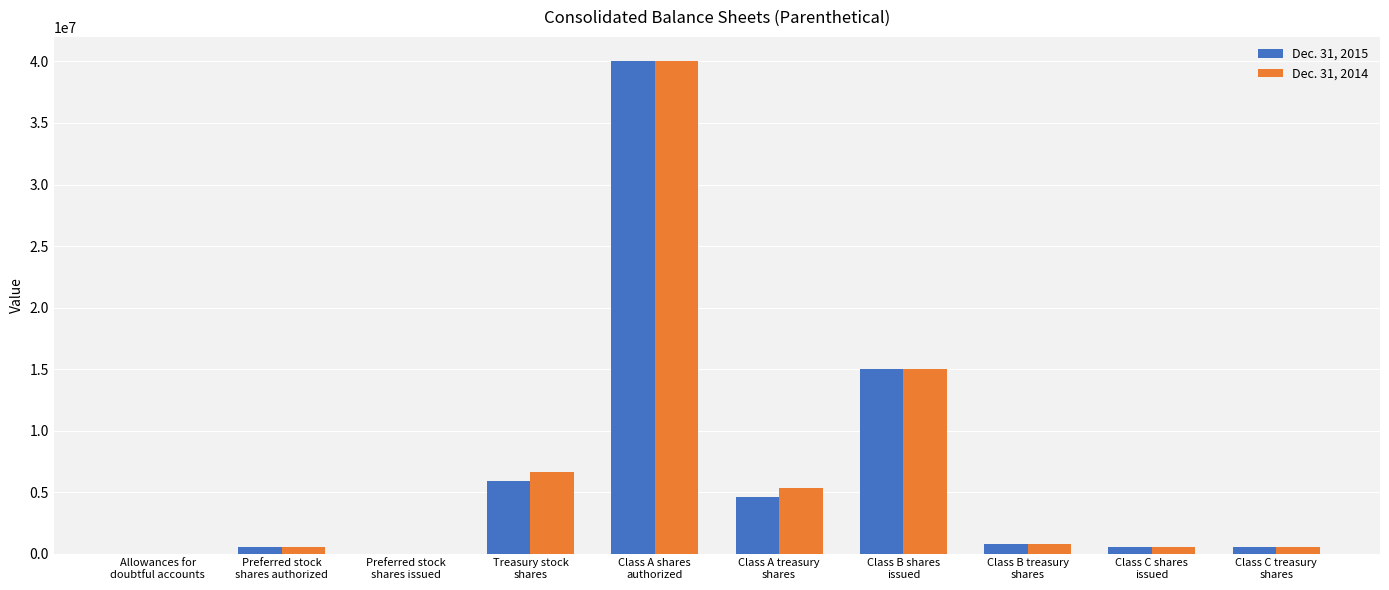

Is it true that Dec. 31, 2015 equals 0.0 at Preferred stock
shares issued?

True